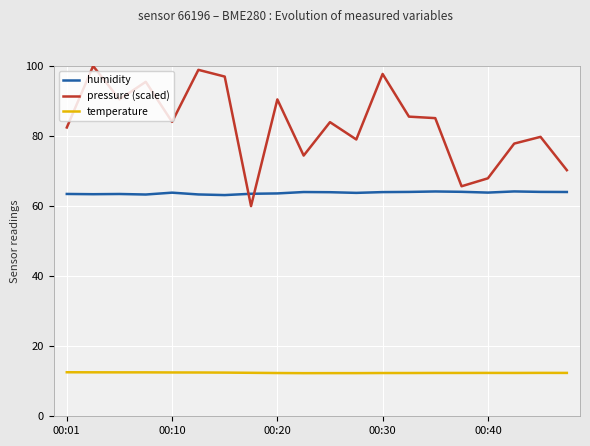

True or false: temperature and pressure (scaled) intersect in this chart.

False